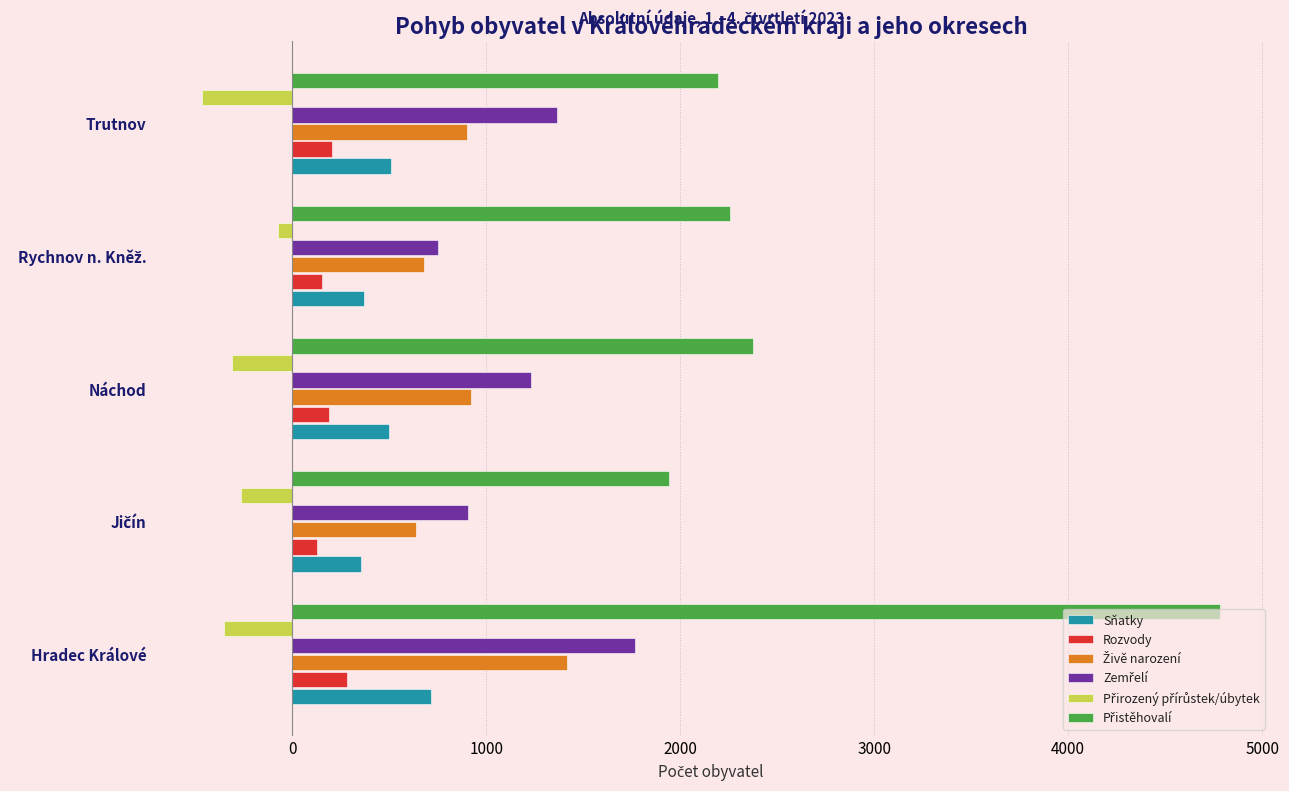

What value does the Sňatky series have at Trutnov?

507